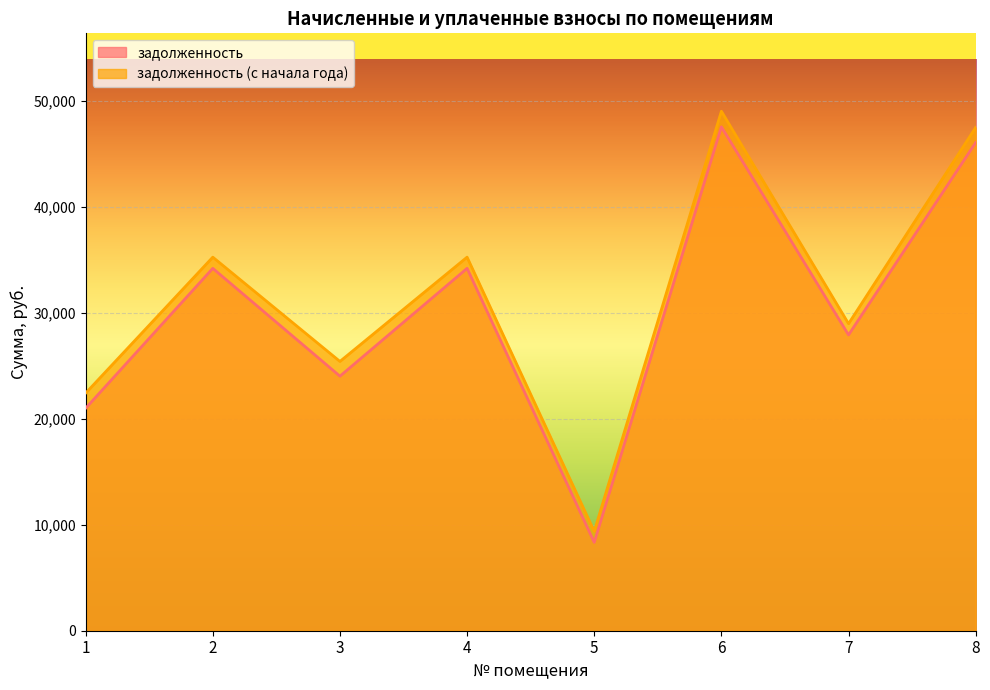

True or false: задолженность (с начала года) and задолженность intersect in this chart.

False